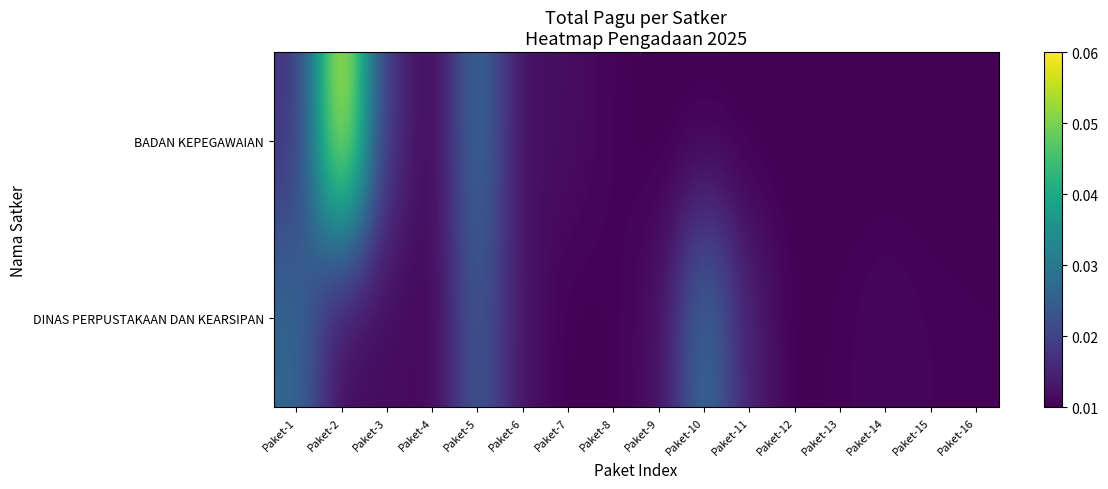

Rank the series by their average value, from lowest to highest.

DINAS PERPUSTAKAAN DAN KEARSIPAN, BADAN KEPEGAWAIAN